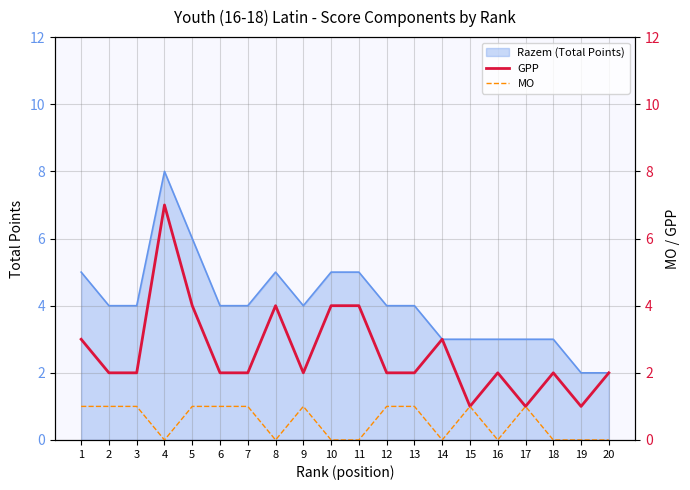

At which category is the sum across all series the highest?

4